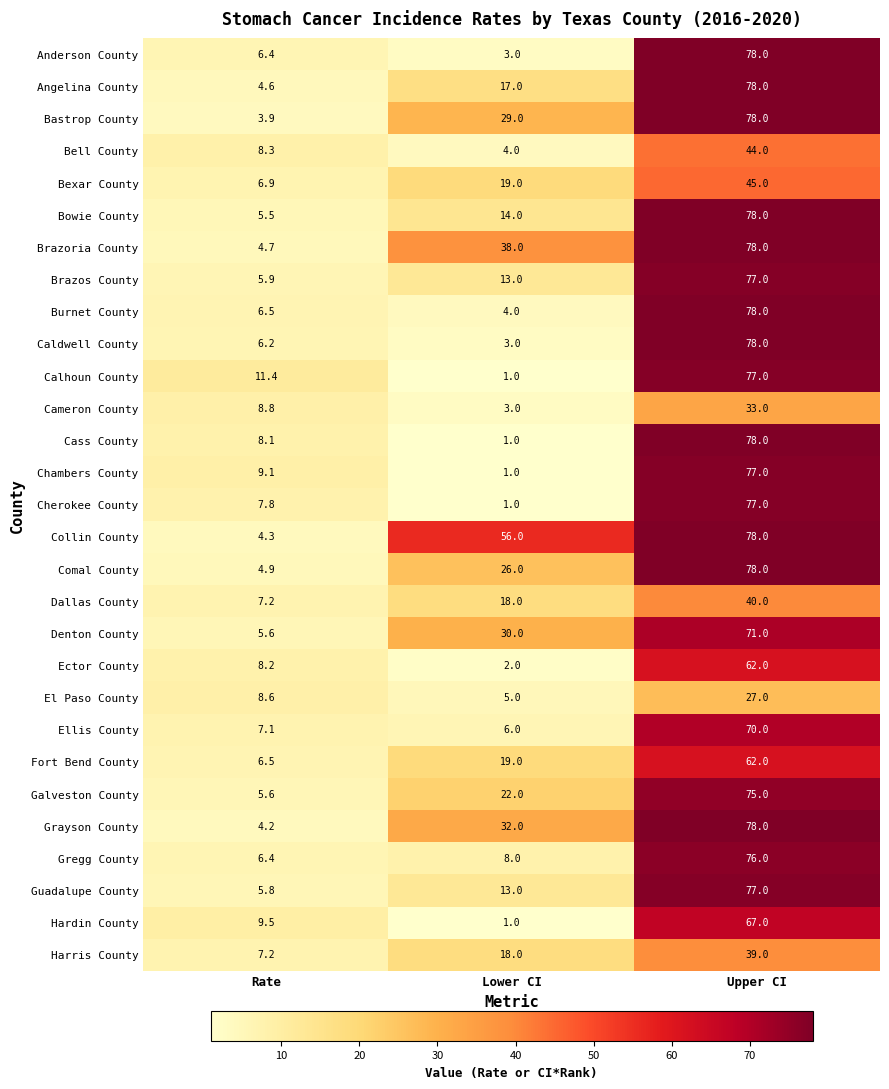

What is the approximate value of Cherokee County at Rate?

7.8